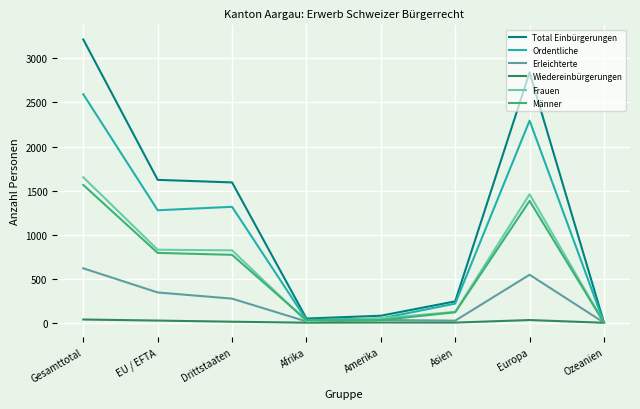

What are all the series names shown in the legend?

Total Einbürgerungen, Ordentliche, Erleichterte, Wiedereinbürgerungen, Frauen, Männer